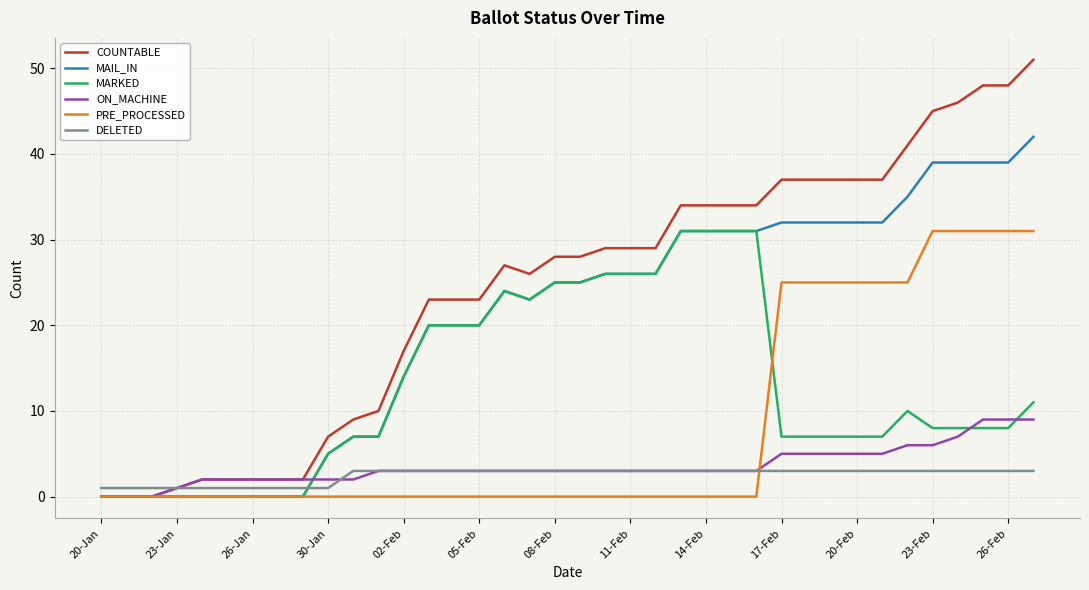

Which series has the largest range (max minus min)?

COUNTABLE